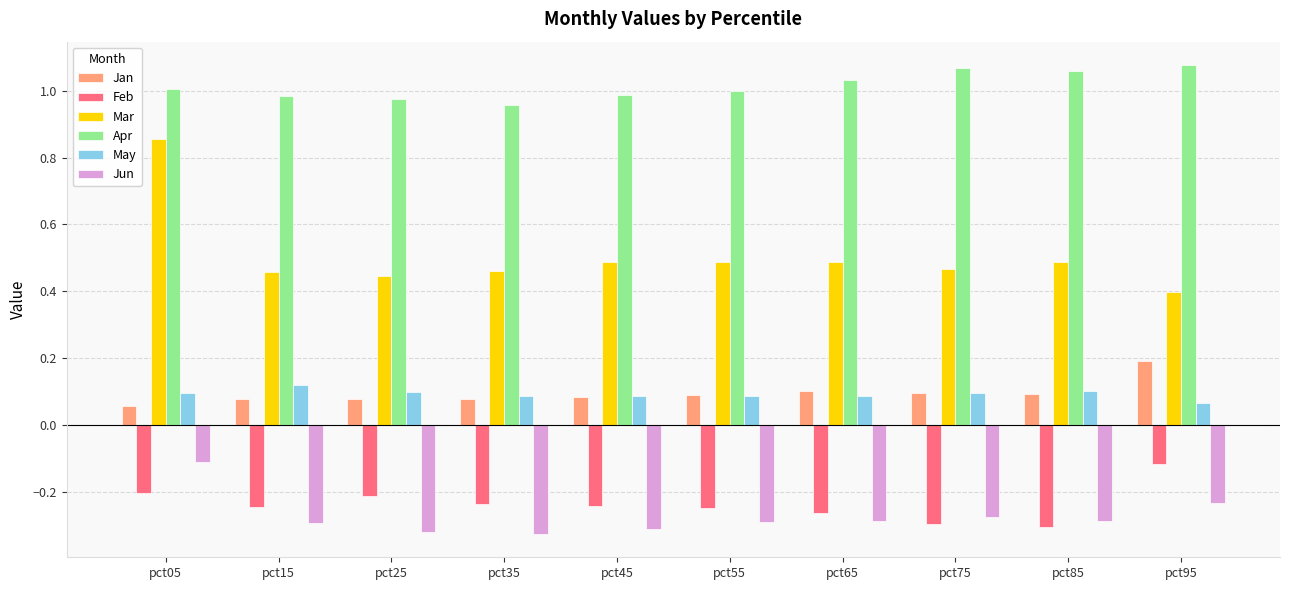

The value of May at pct15 is 0.0. True or false?

False